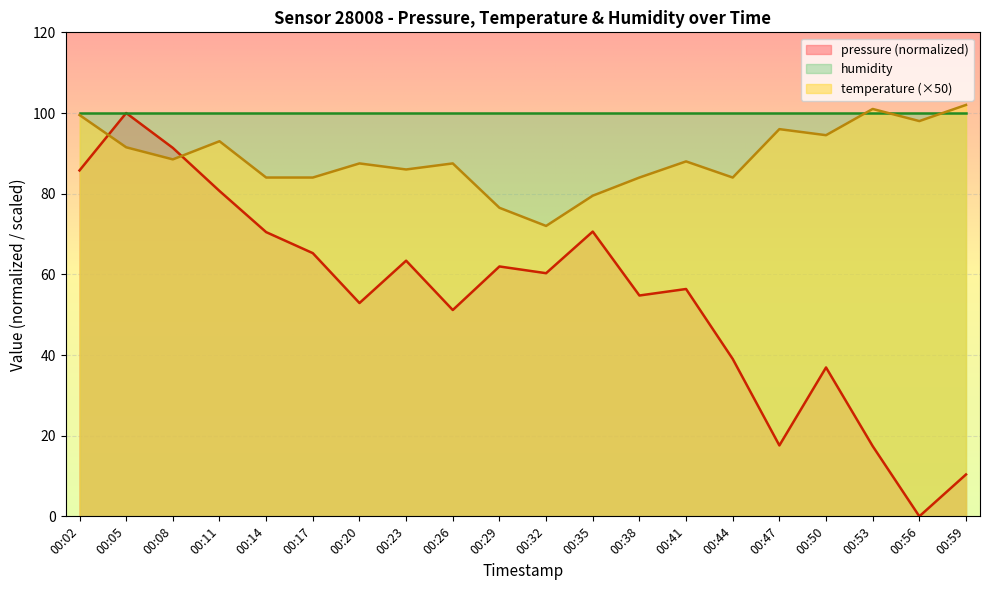

List the series in order of their overall mean, highest first.

humidity, temperature (×50), pressure (normalized)